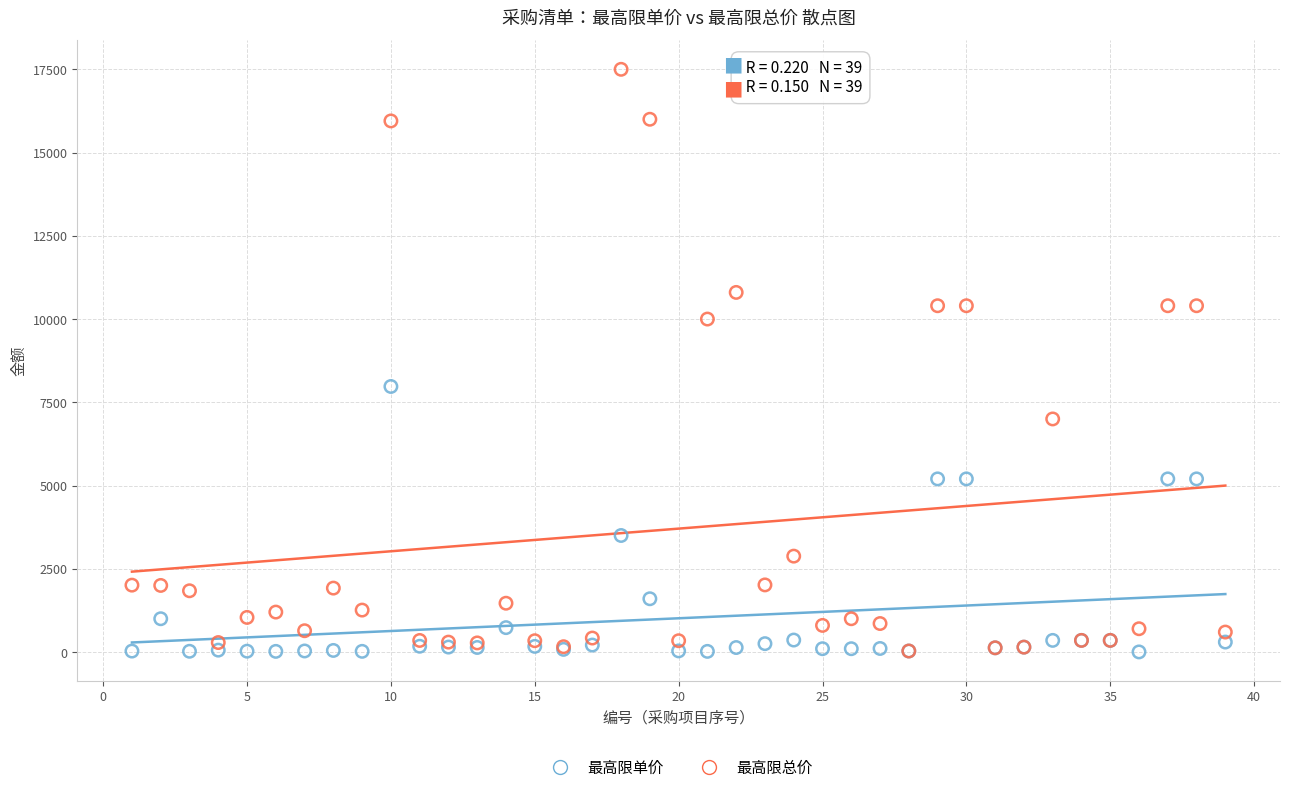

What are all the series names shown in the legend?

最高限单价, 最高限总价